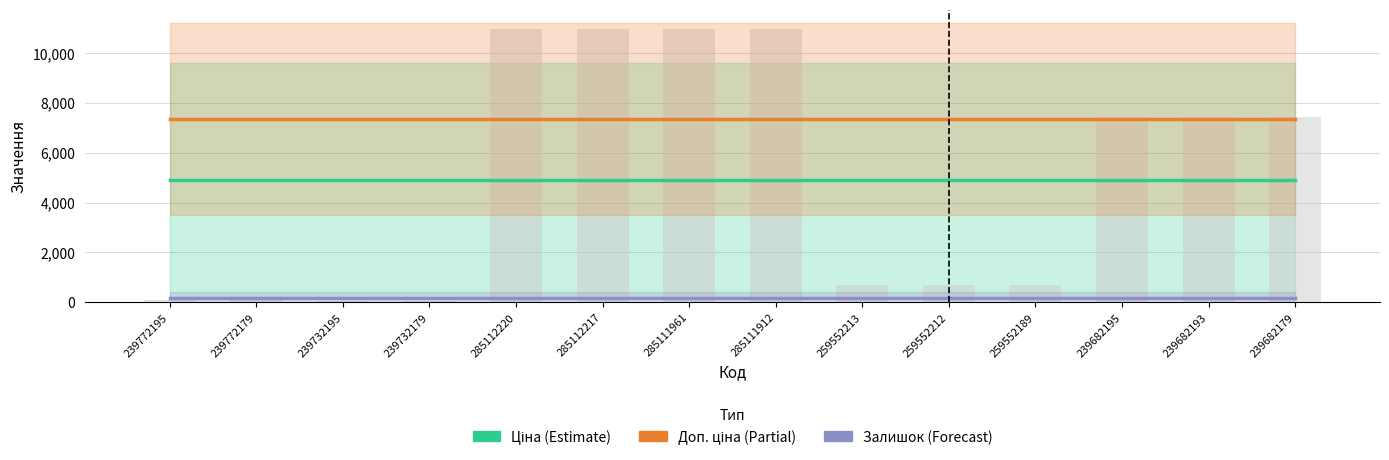

At which category is the sum across all series the highest?

239772195